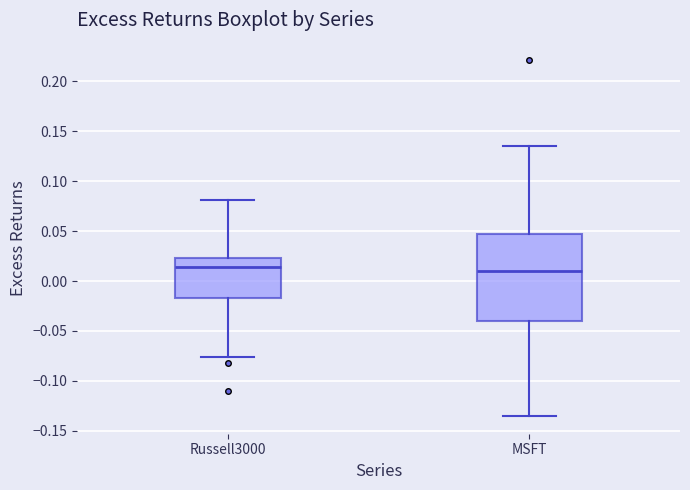

Reading left to right, read every box against the y-axis: the position of its median line, the range the box covers, and the ends of its whiskers. The values are not printed on the chart, so give them approximately, as read against the axis.

Russell3000: median 0.015, box -0.015 to 0.025, whiskers -0.075 to 0.080
MSFT: median 0.010, box -0.040 to 0.045, whiskers -0.135 to 0.135